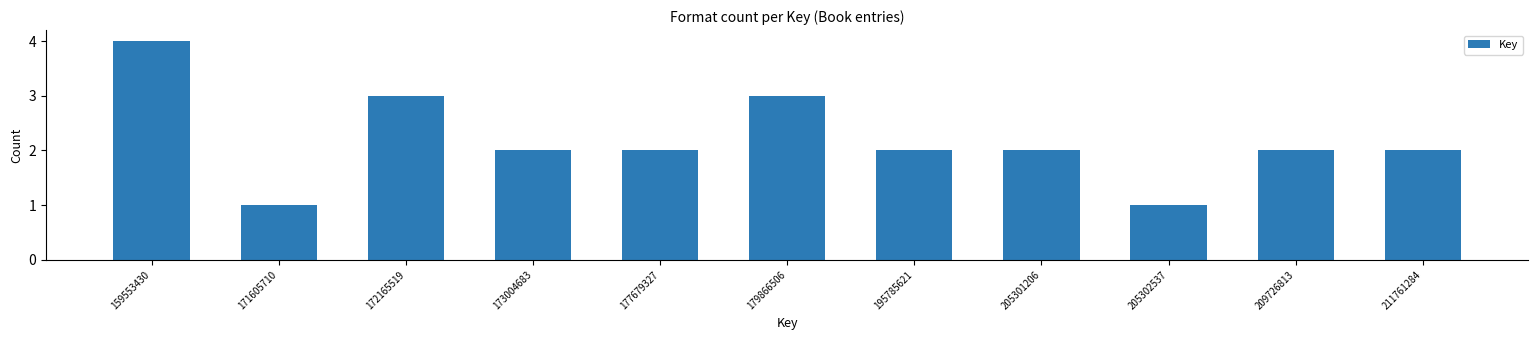

Reading left to right, transcribe all the data shown in this chart.

4	1	3	2	2	3	2	2	1	2	2